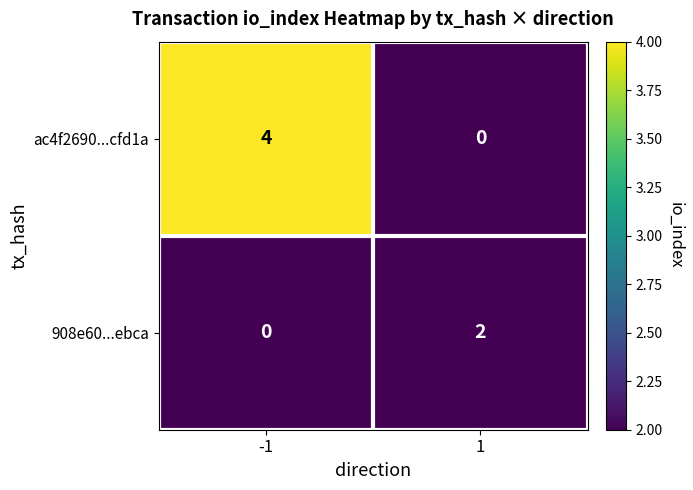

What is the maximum value shown in the chart?

4